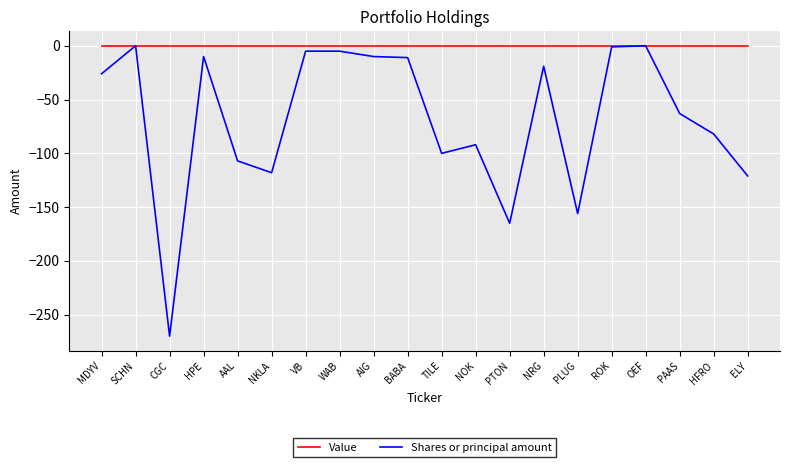

What is the total value across all series at PLUG?

-156